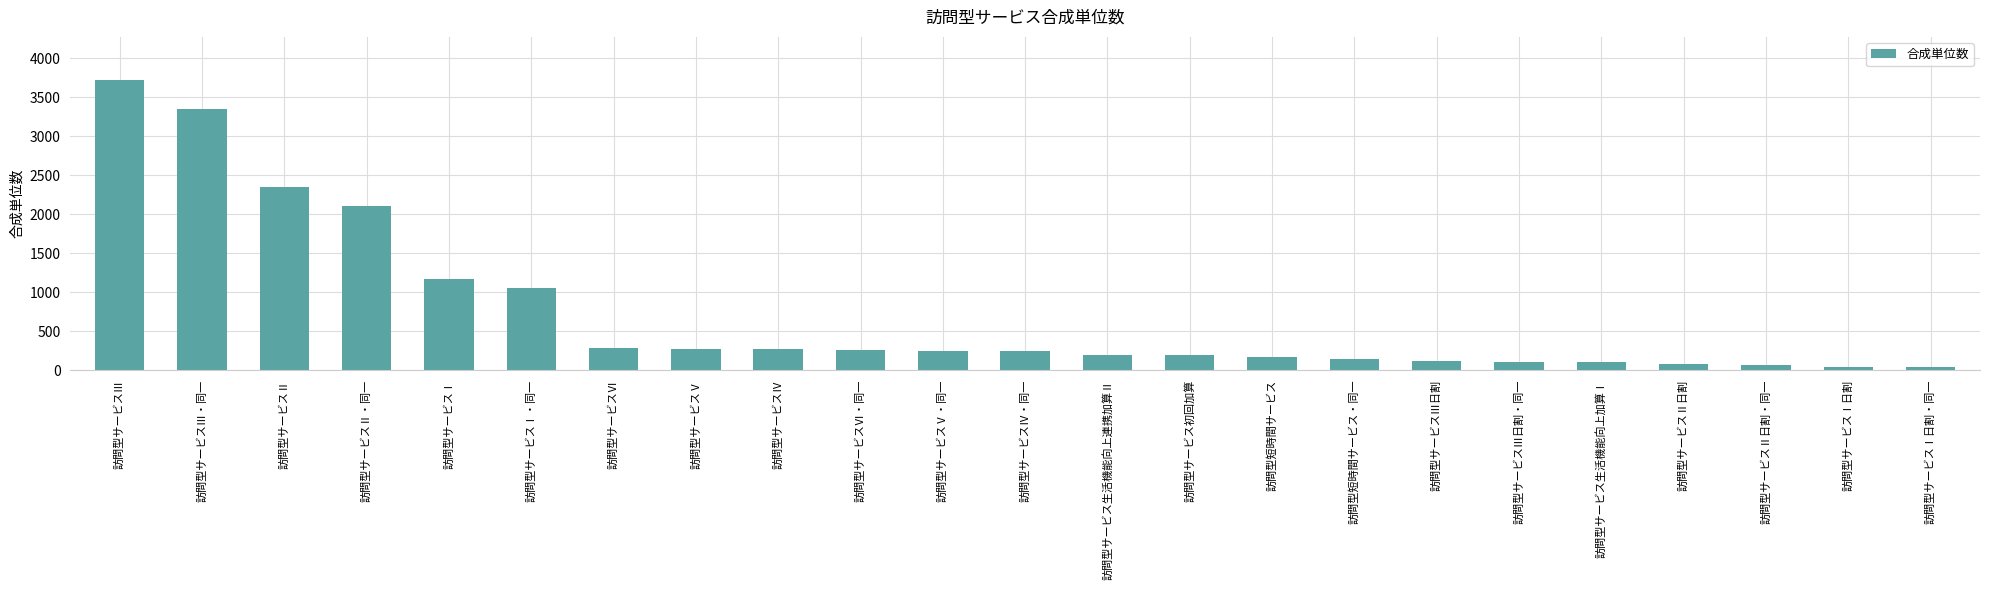

Which has a higher value, 訪問型サービスⅠ日割・同一 or 訪問型サービスⅢ・同一?

訪問型サービスⅢ・同一